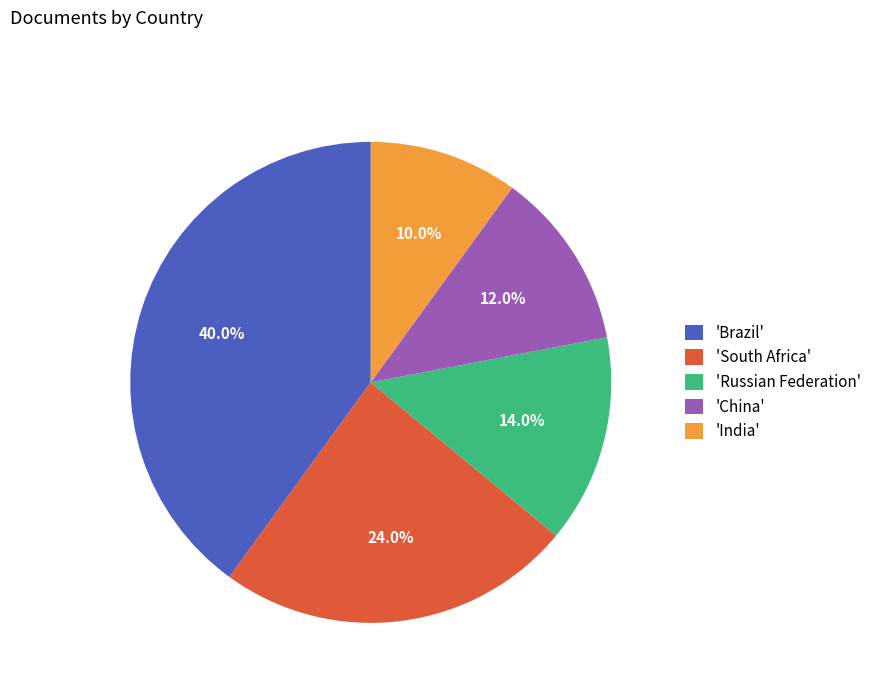

To the nearest percent, what is the difference between the largest and smallest slice percentages?

30%